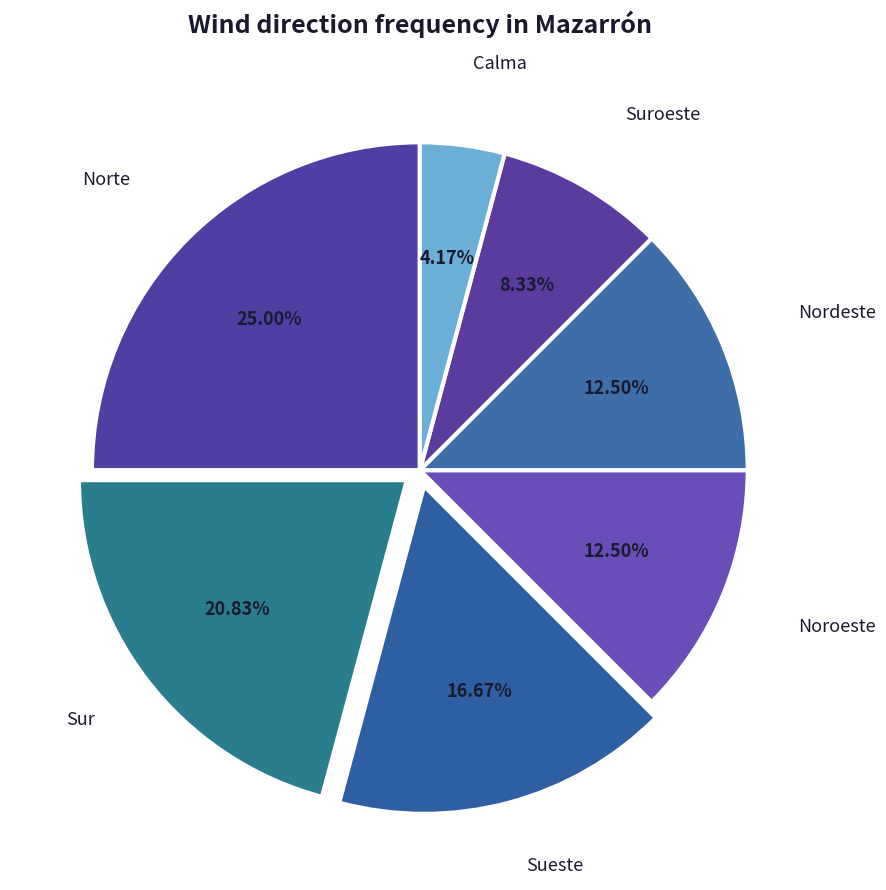

What percentage is NOT represented by Sur?

79.2%